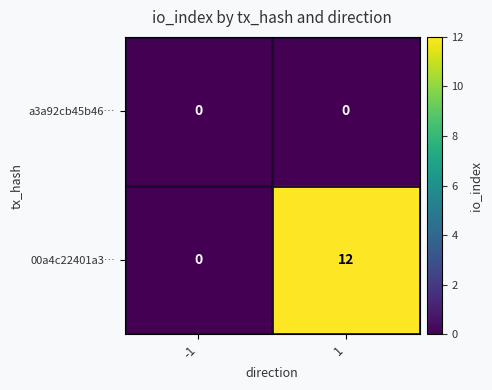

Which series has the widest spread of values?

00a4c22401a3…